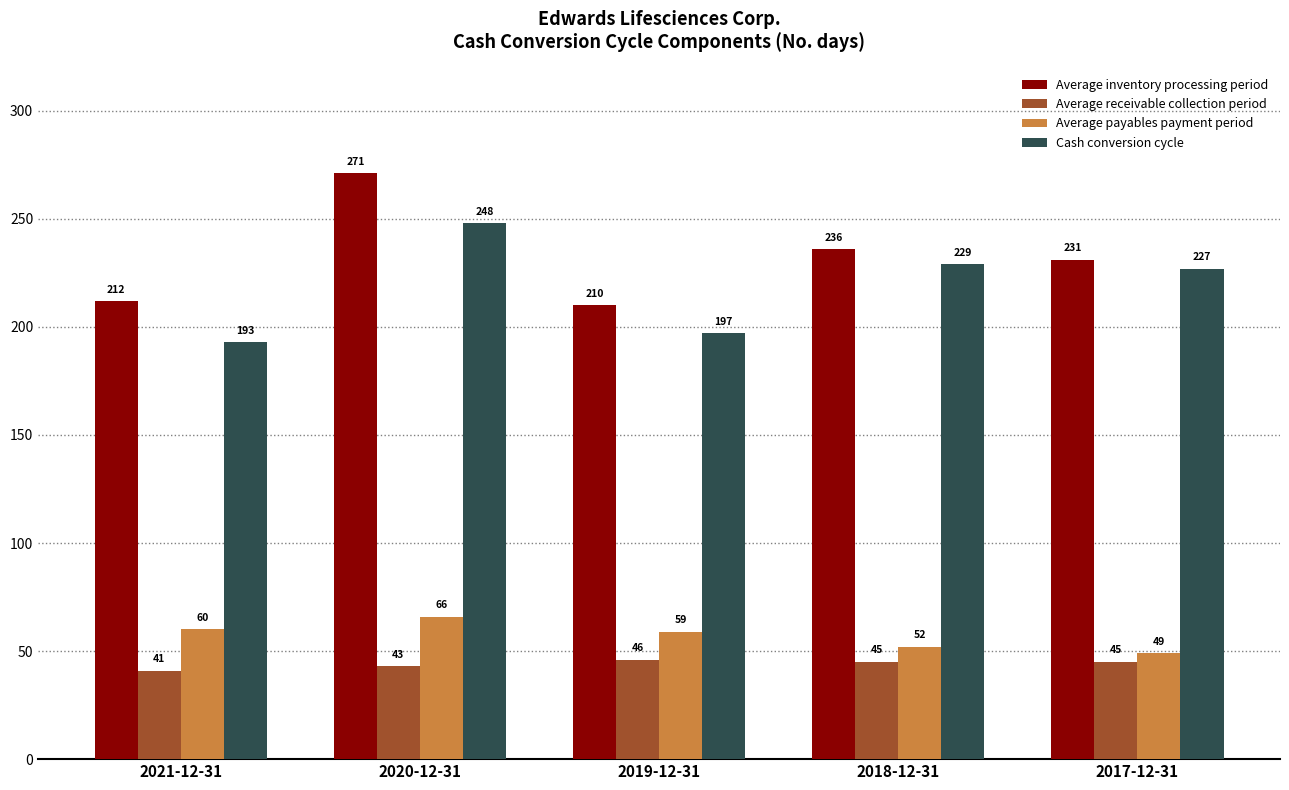

At which label does Cash conversion cycle first exceed 227?

2020-12-31